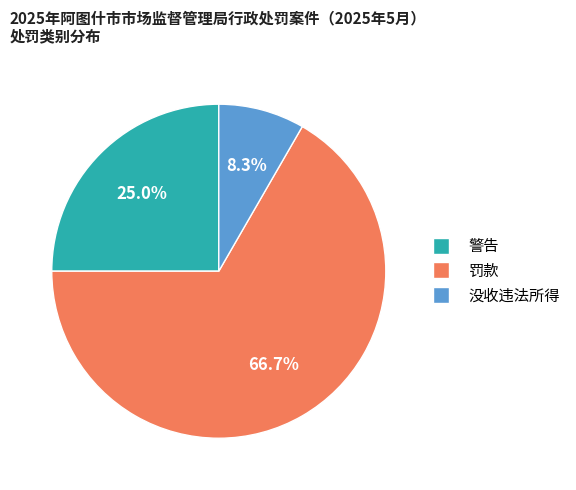

True or false: 没收违法所得 accounts for 16% of the total.

False